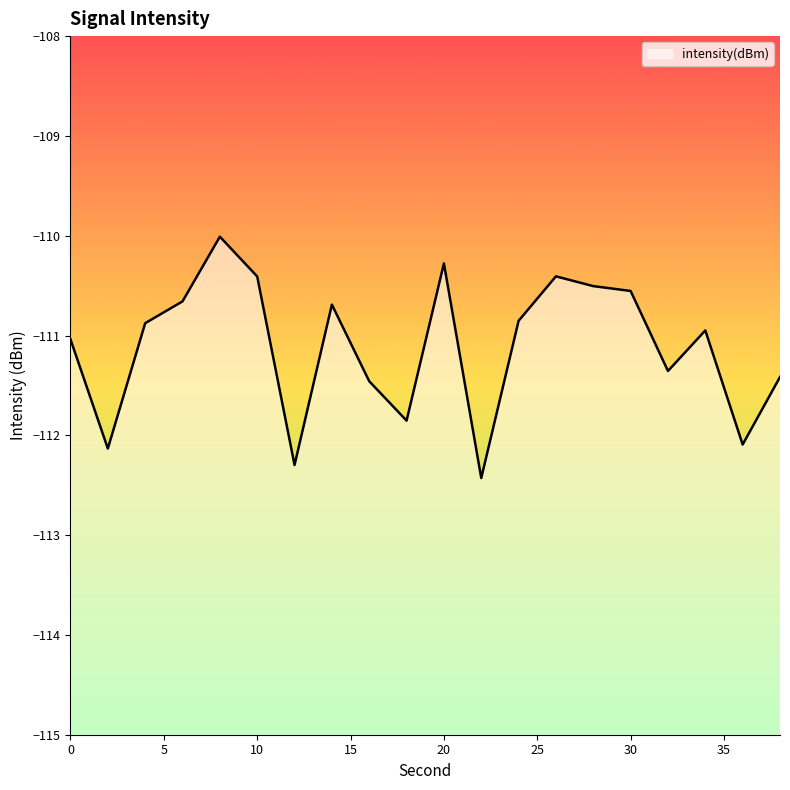

What is the value of the 15th point from the left?

-110.5